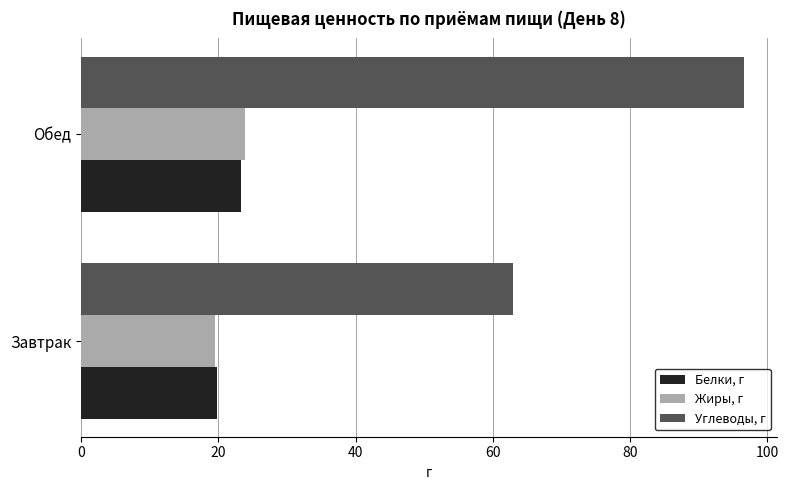

Where is Углеводы, г nearest to the value 79?

Завтрак